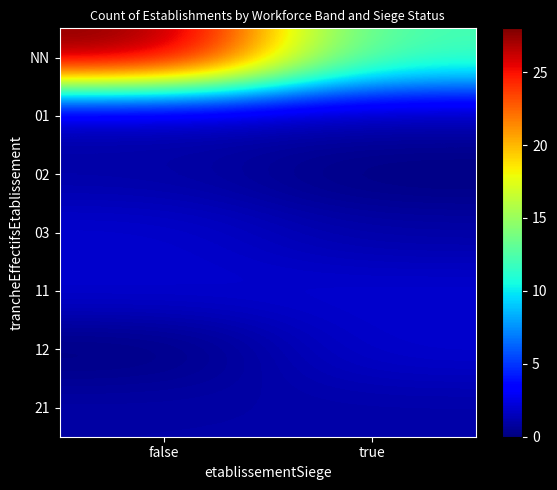

How many series are shown in this chart?

7